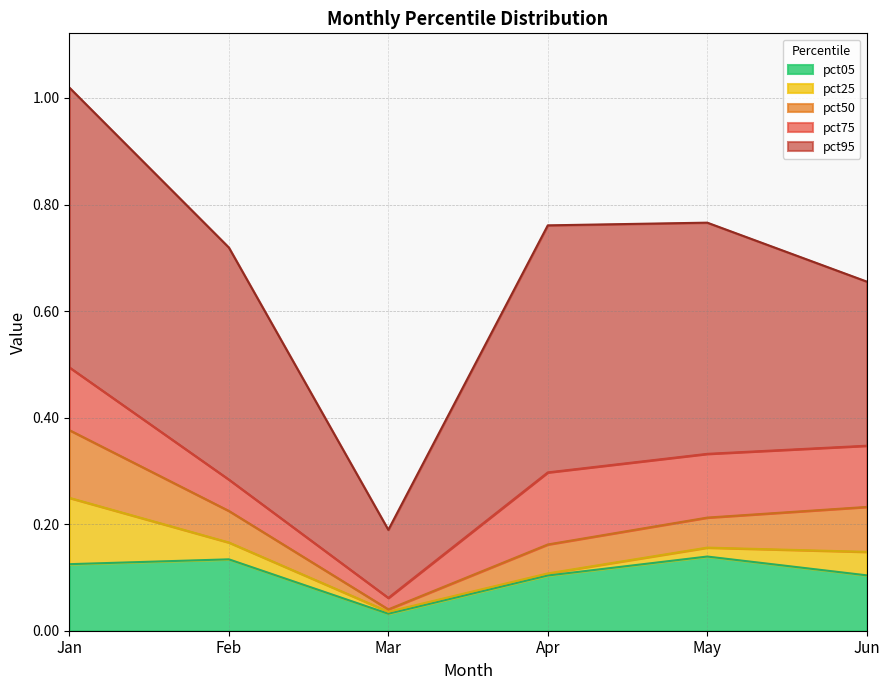

What is the lowest value of the pct95 series?

0.2